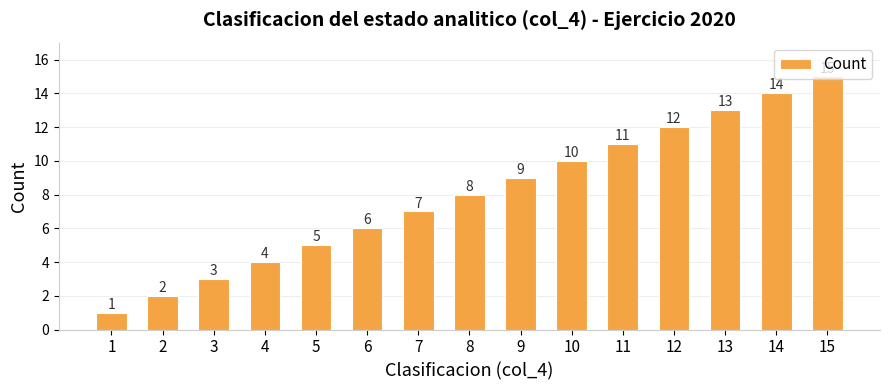

What is the greatest value displayed?

15